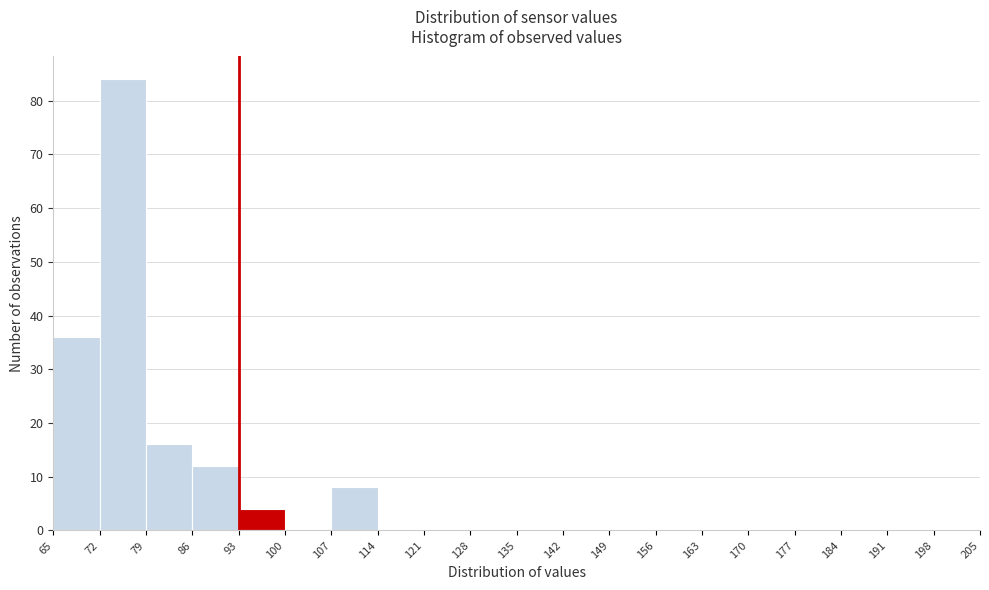

Reading left to right, list every bar in this chart as the range it spans on the x-axis followed by its height. The values are not printed on the chart, so give them approximately, as read against the axis.

65 to 72: 36
72 to 79: 84
79 to 86: 16
86 to 93: 12
93 to 100: 4
100 to 107: 0
107 to 114: 8
114 to 121: 0
121 to 128: 0
128 to 135: 0
135 to 142: 0
142 to 149: 0
149 to 156: 0
156 to 163: 0
163 to 170: 0
170 to 177: 0
177 to 184: 0
184 to 191: 0
191 to 198: 0
198 to 205: 0